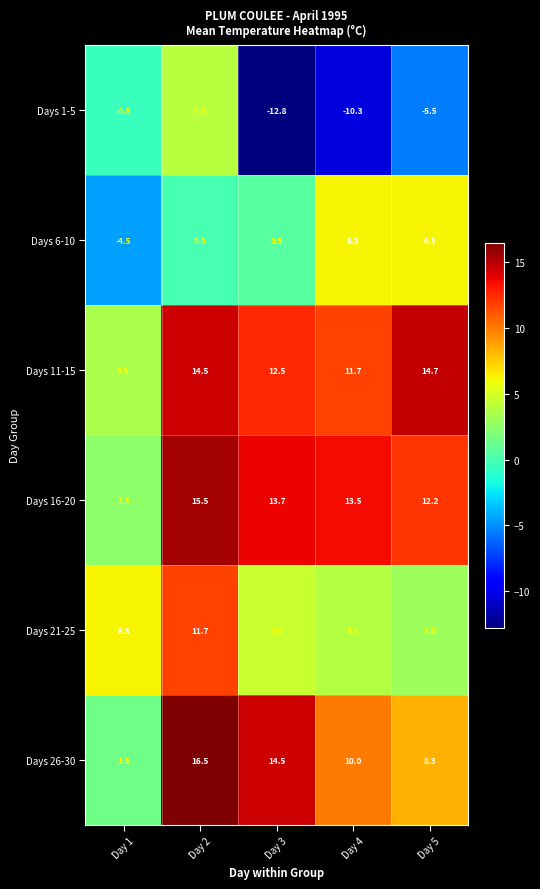

The Days 26-30 series shows 0.6 at Day 1. True or false?

False